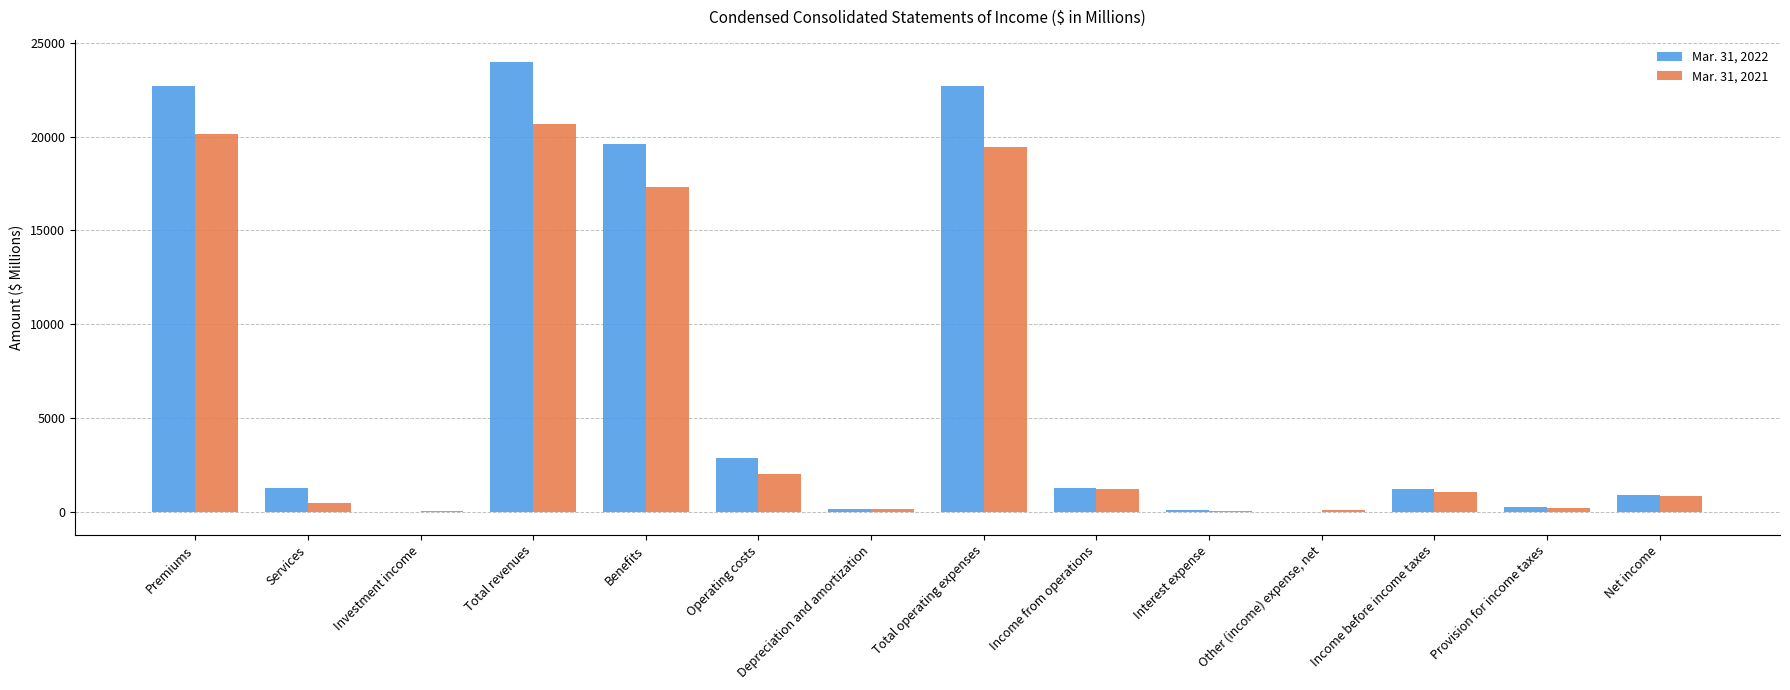

What is the sum of the Mar. 31, 2022 values at Income before income taxes and Total revenues?

25190